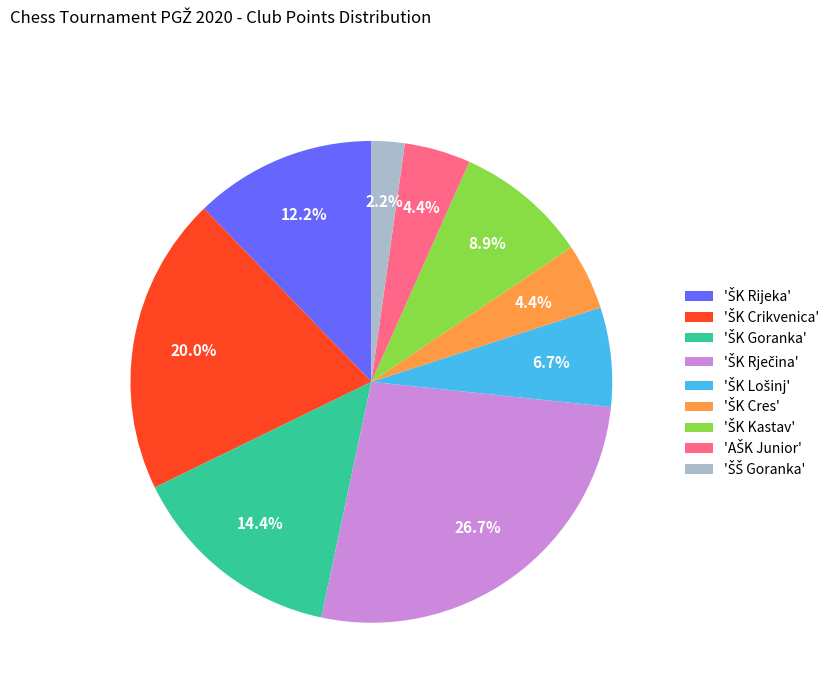

Is there any slice that represents more than half of the pie?

No